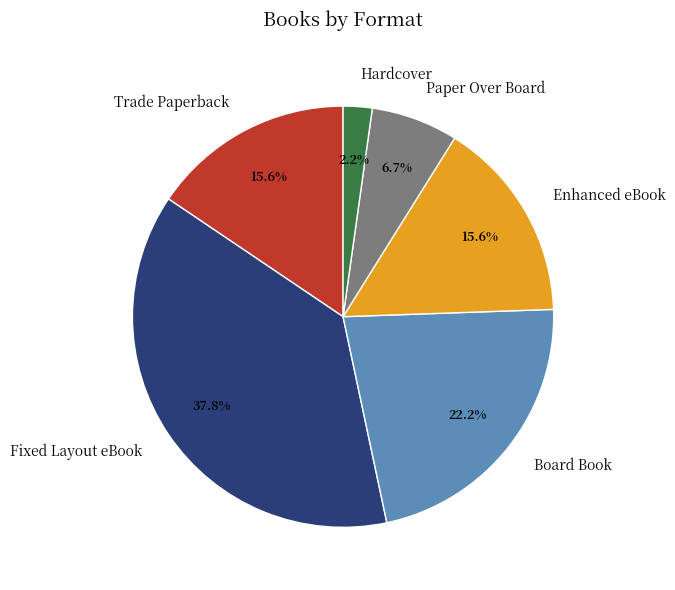

Combined, do Enhanced eBook and Board Book account for over 50%?

No